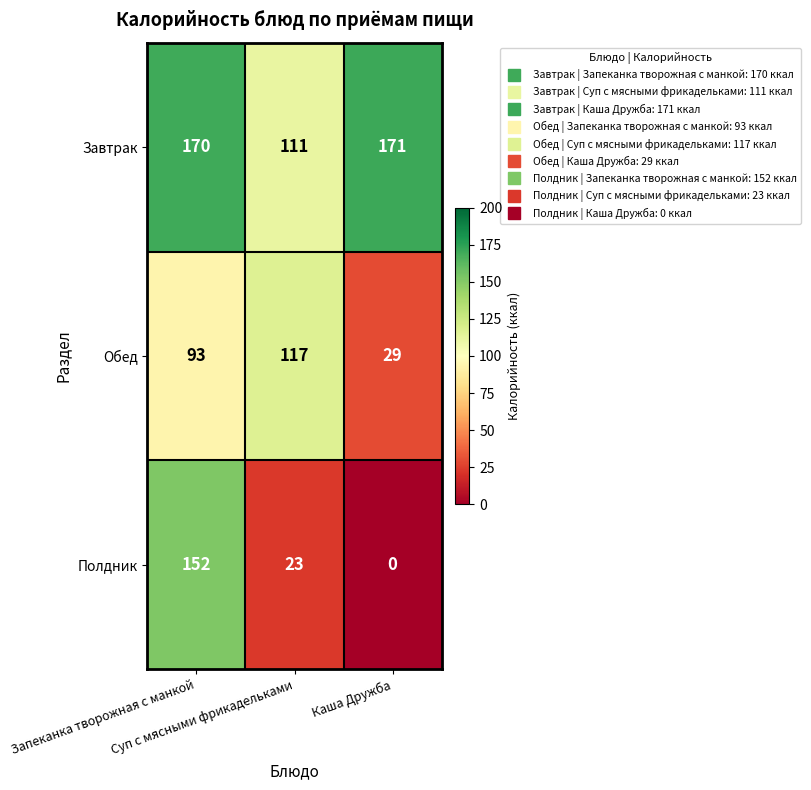

How many Полдник values are between 0 and 152?

3